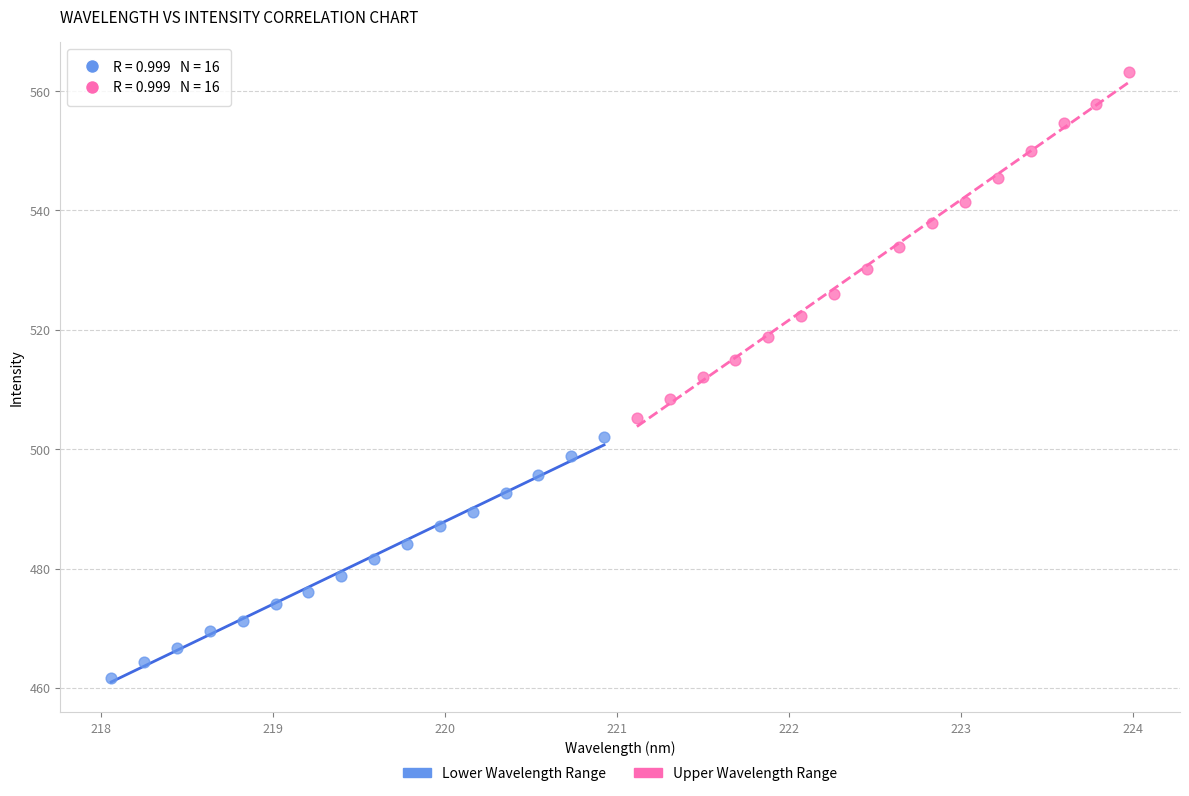

Which series has the largest Y range (max minus min)?

Upper Wavelength Range